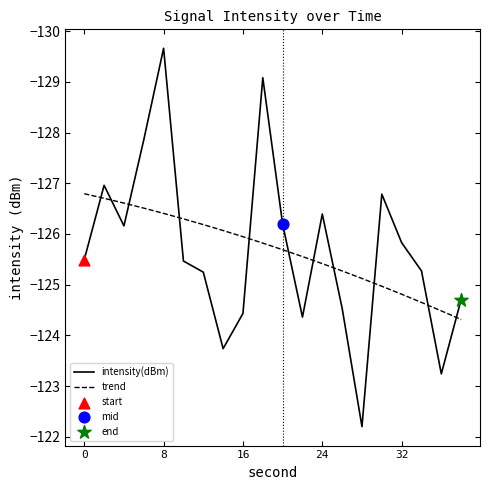

True or false: trend and intensity(dBm) cross at least once.

True